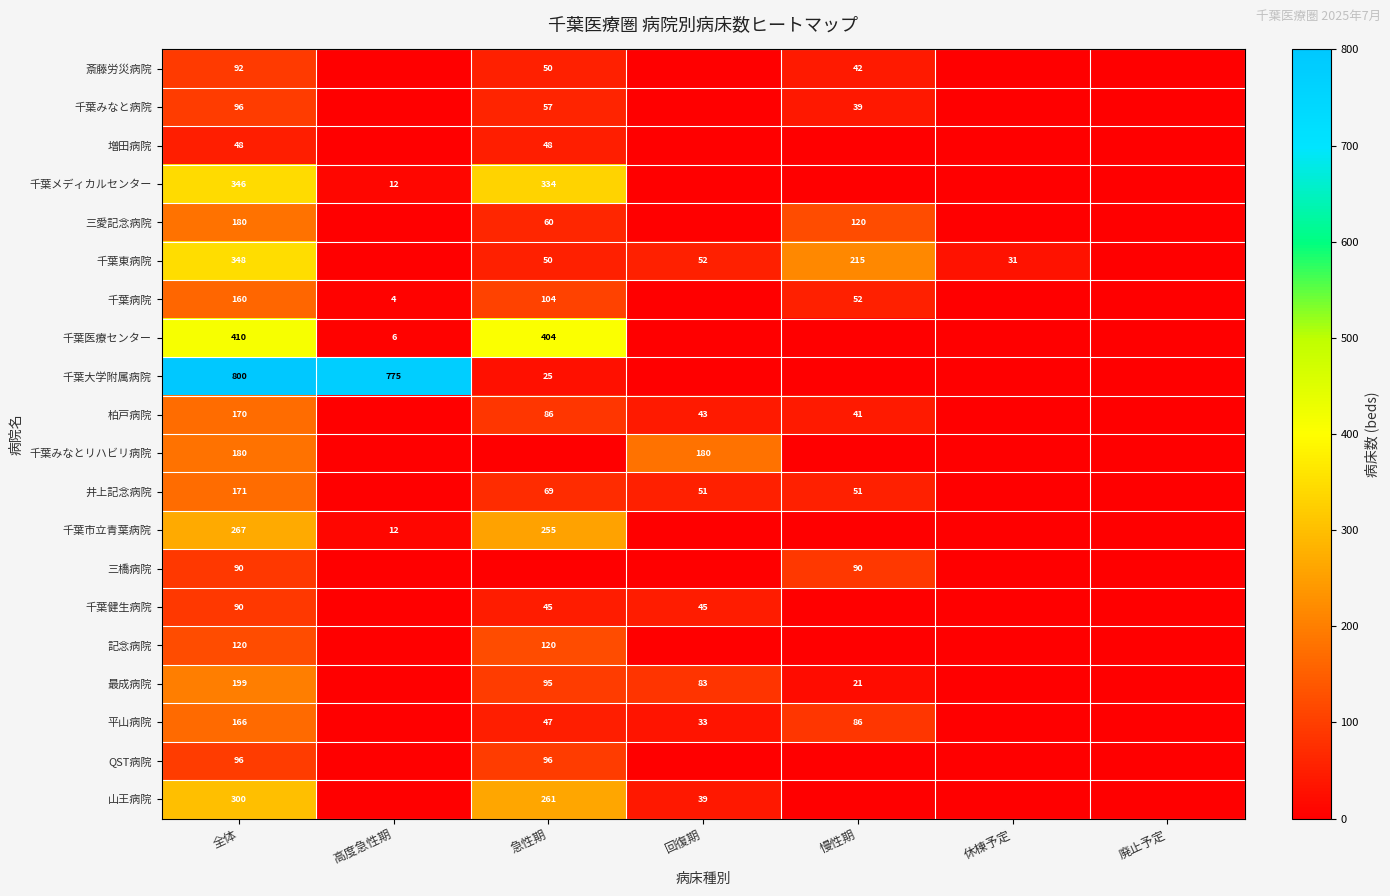

True or false: 千葉医療センター has a value of 410 at 全体.

True